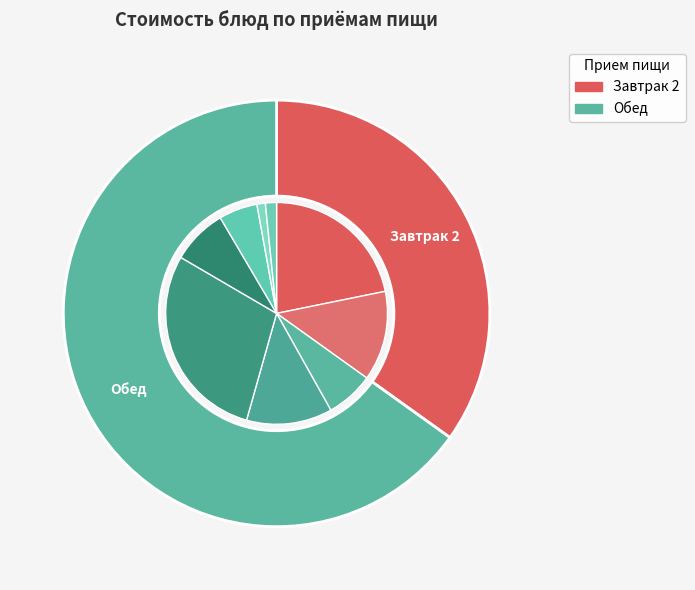

What is the change in value from киви to суп крестьянский с мясом?

-0.7